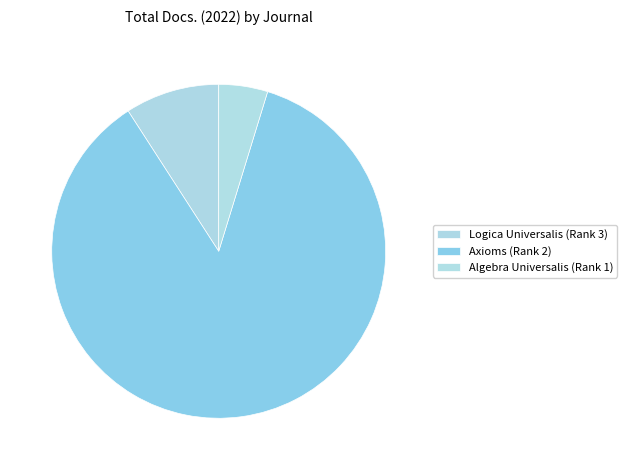

What percentage is the Logica Universalis (Rank 3) slice, to the nearest percent?

9%